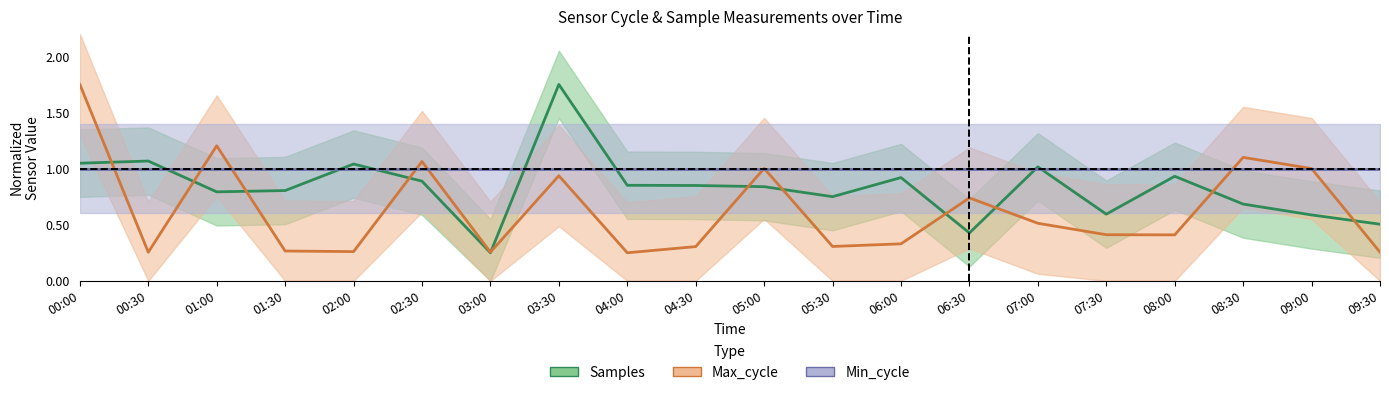

What is the value of the Max_cycle point at the 20th from the left?

0.3